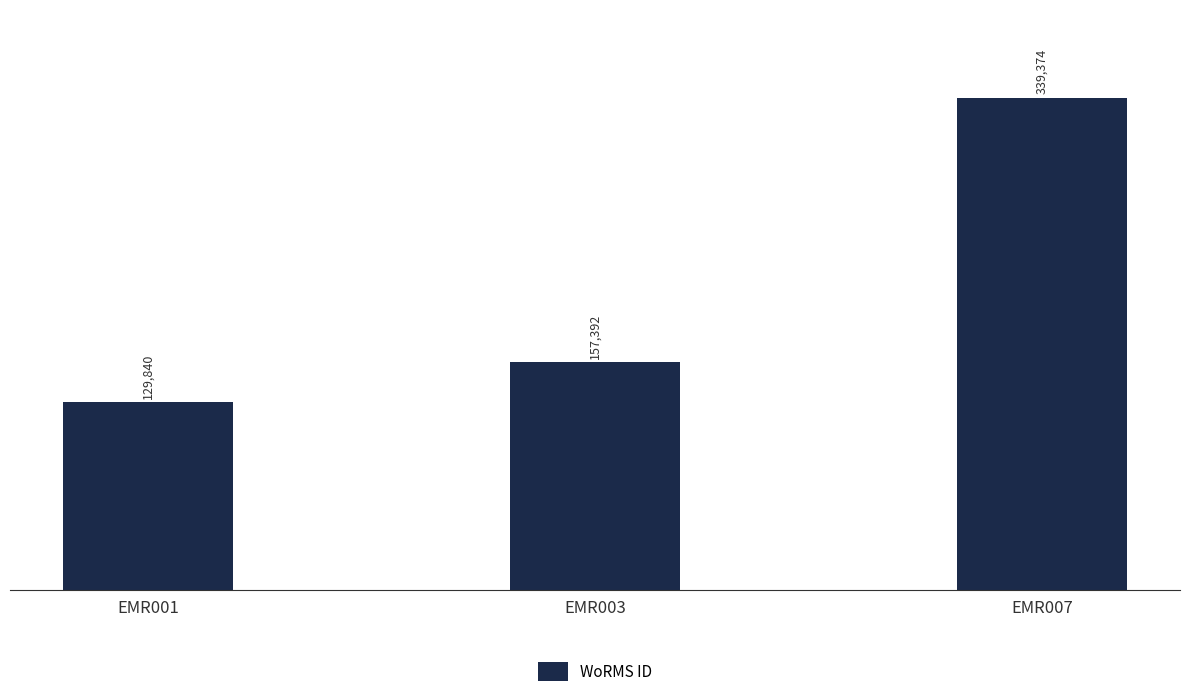

Rank the categories by value from lowest to highest.

EMR001, EMR003, EMR007